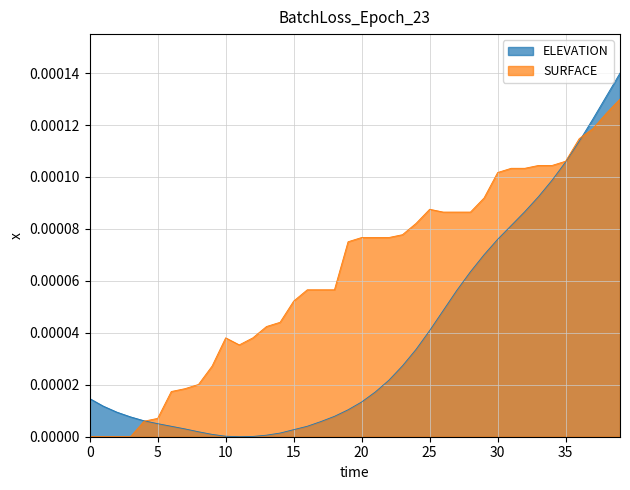

At how many categories does at least one series exceed 0?

40